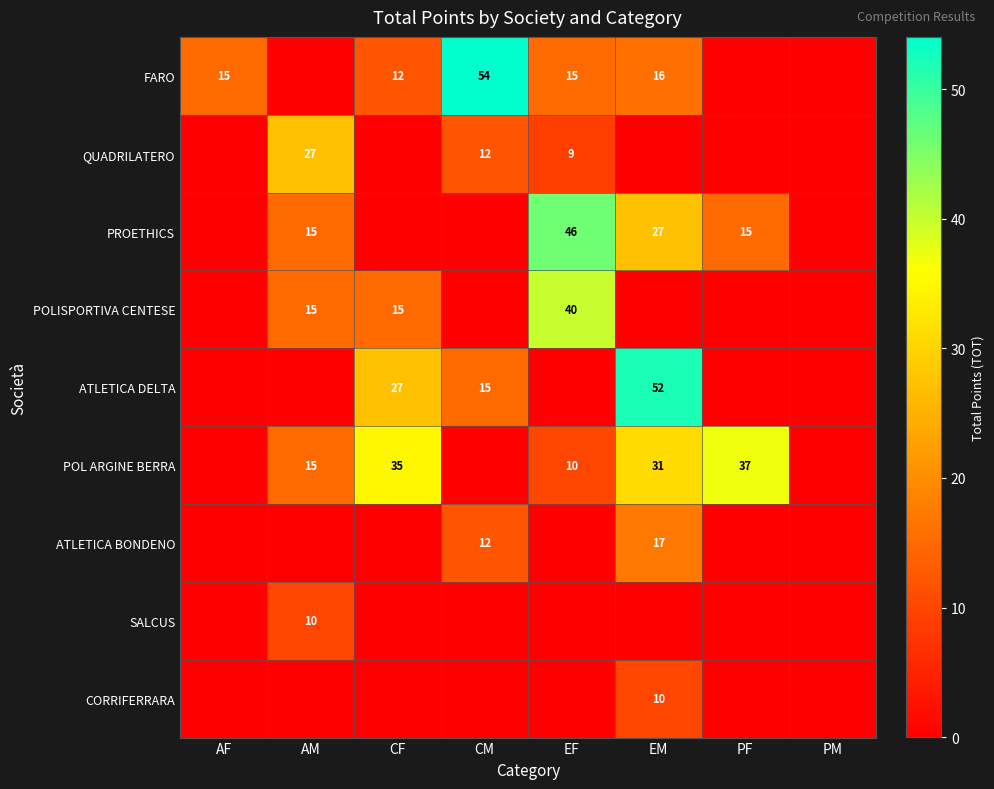

Is it true that POLISPORTIVA CENTESE equals 15 at AM?

True